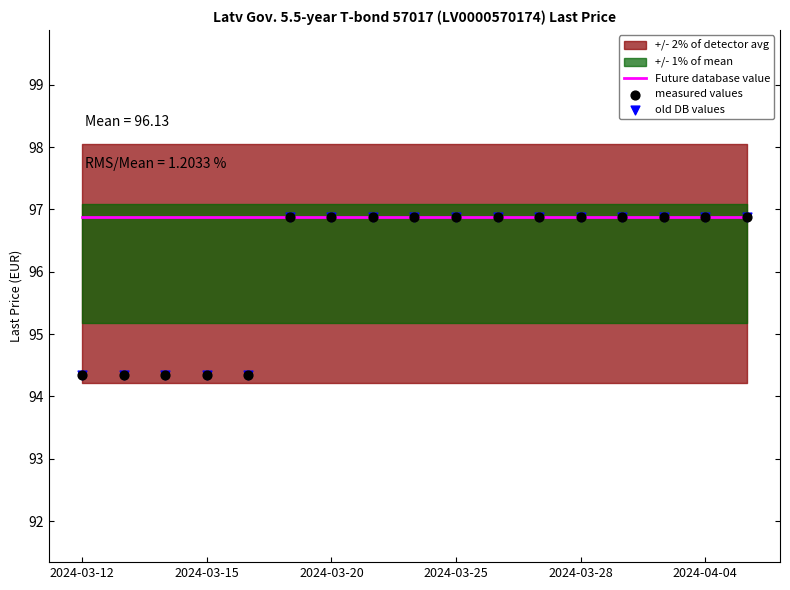

Is the value of Future database value at 11 greater than the value of measured values at 13?

No